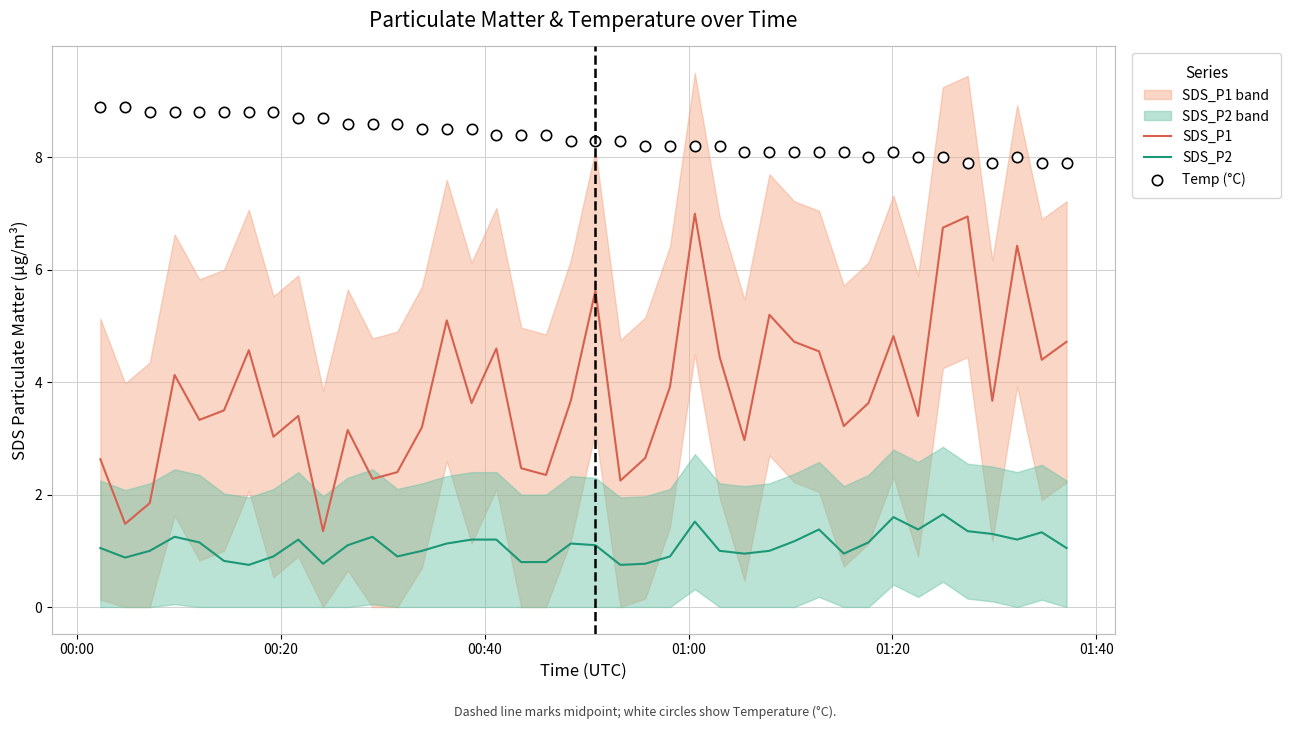

Which series has the largest Y range (max minus min)?

SDS_P1